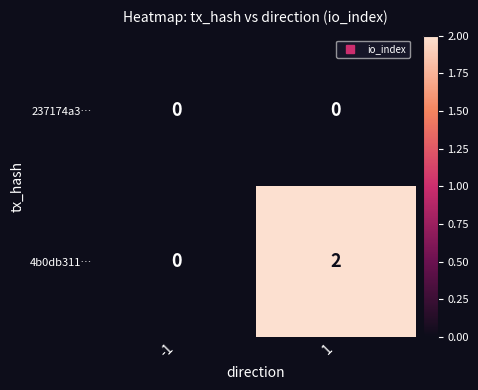

Which series has the largest total across all categories?

4b0db311…